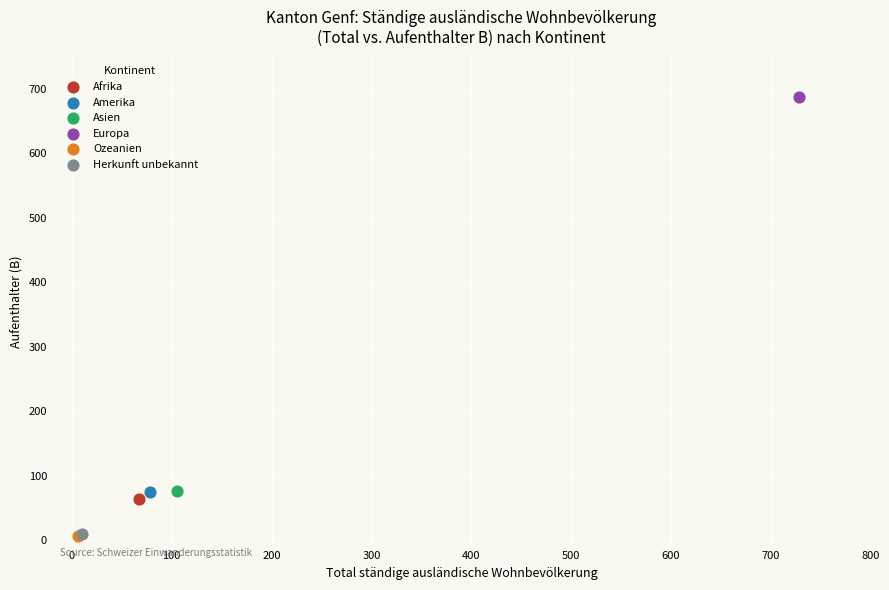

Which series reaches the maximum Y coordinate?

Europa